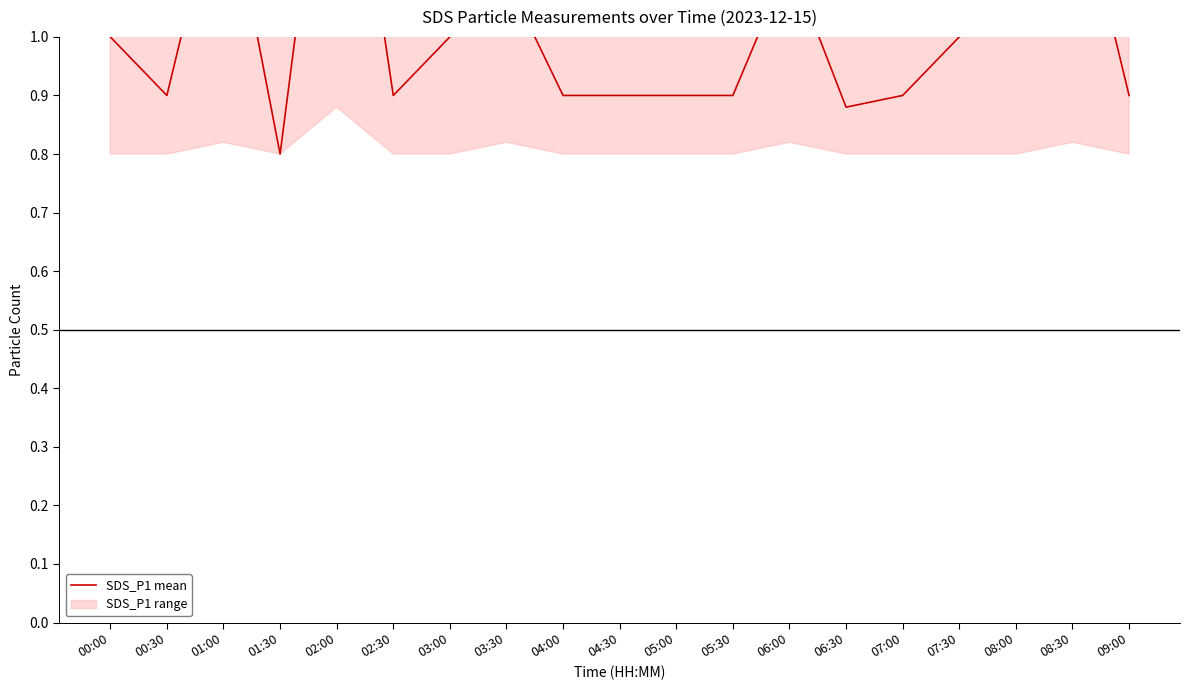

List the labels in order of value, largest first.

02:00, 01:00, 08:30, 06:00, 03:30, 08:00, 00:00, 03:00, 07:30, 00:30, 02:30, 04:00, 04:30, 05:00, 05:30, 07:00, 09:00, 06:30, 01:30